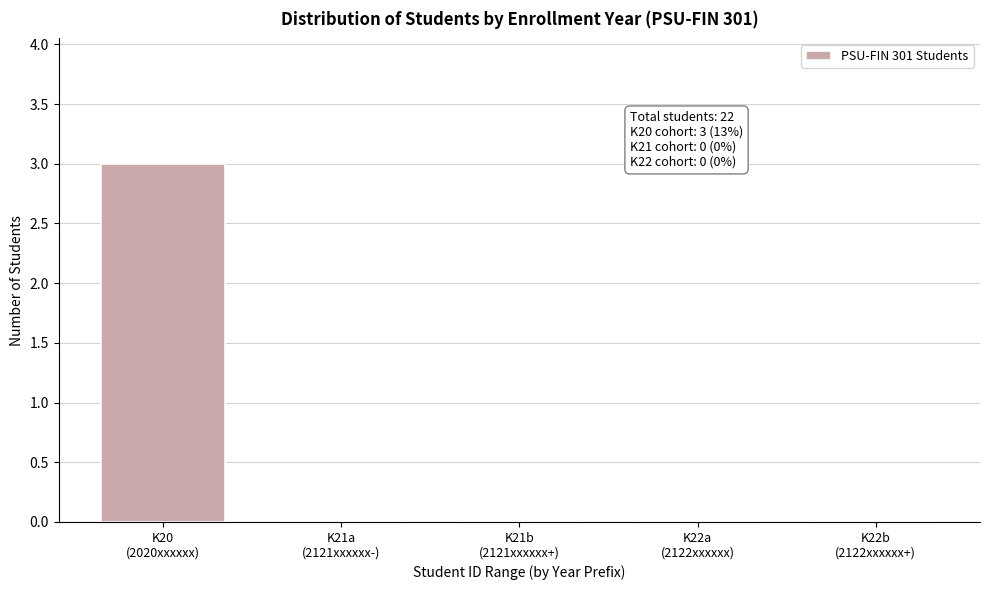

What is the sum of all values?

3